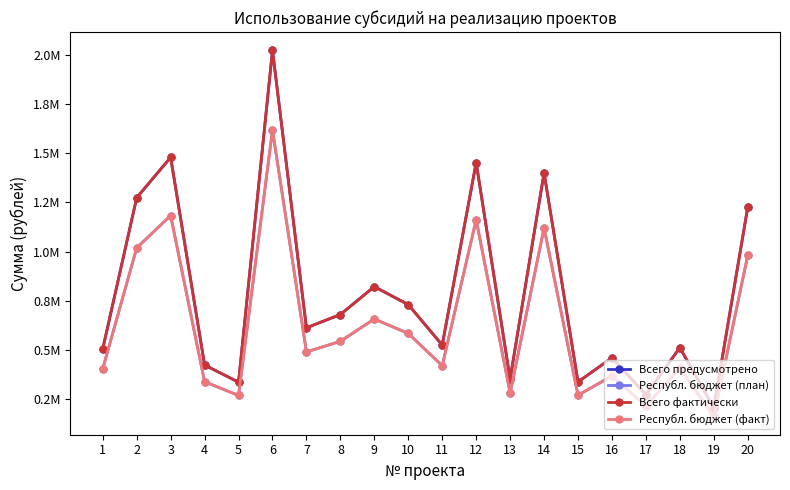

Which category has the lowest value in the Республ. бюджет (факт) series?

19